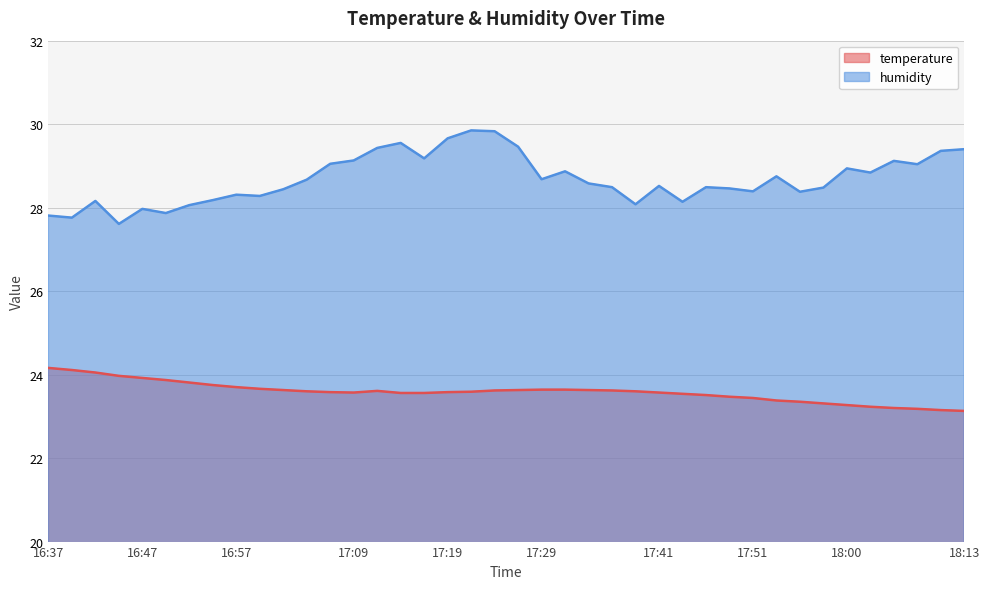

Reading right to left, list all the values displayed in this chart.

temperature: 23.1	23.1	23.2	23.2	23.2	23.3	23.3	23.4	23.4	23.4	23.5	23.5	23.5	23.6	23.6	23.6	23.6	23.6	23.6	23.6	23.6	23.6	23.6	23.6	23.6	23.6	23.6	23.6	23.6	23.6	23.7	23.7	23.8	23.8	23.9	23.9	24.0	24.1	24.1	24.2
humidity: 29.4	29.4	29.0	29.1	28.8	28.9	28.5	28.4	28.8	28.4	28.5	28.5	28.1	28.5	28.1	28.5	28.6	28.9	28.7	29.5	29.8	29.9	29.7	29.2	29.6	29.4	29.1	29.1	28.7	28.4	28.3	28.3	28.2	28.1	27.9	28.0	27.6	28.2	27.8	27.8